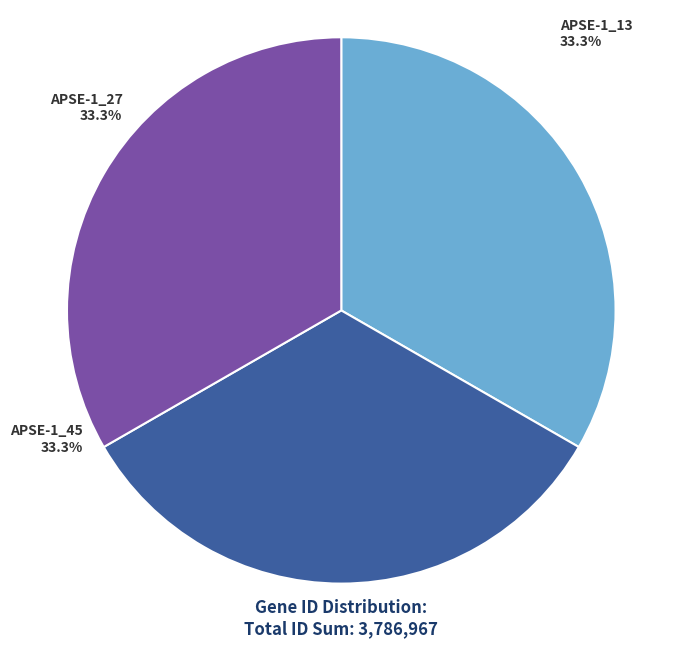

What percentage is NOT represented by APSE-1_13?

66.7%